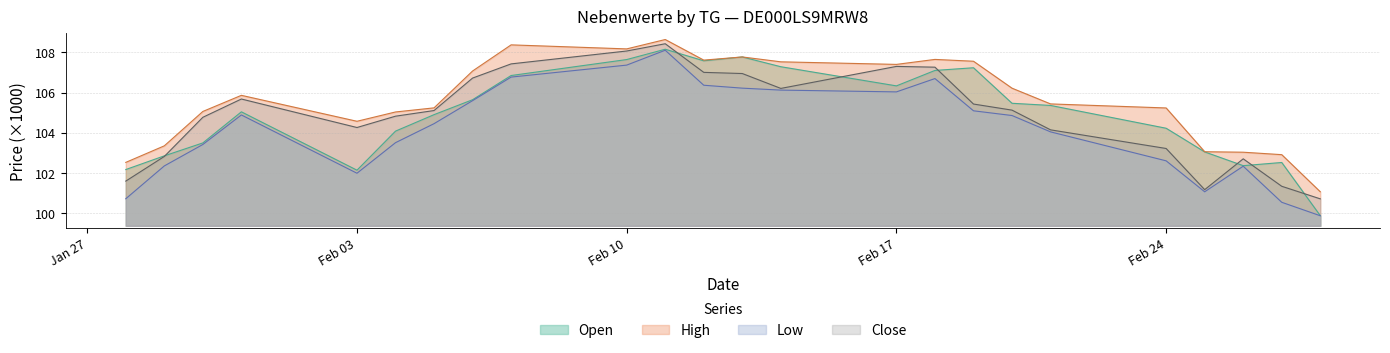

Where does the High series first go above 105?

30.01.2025